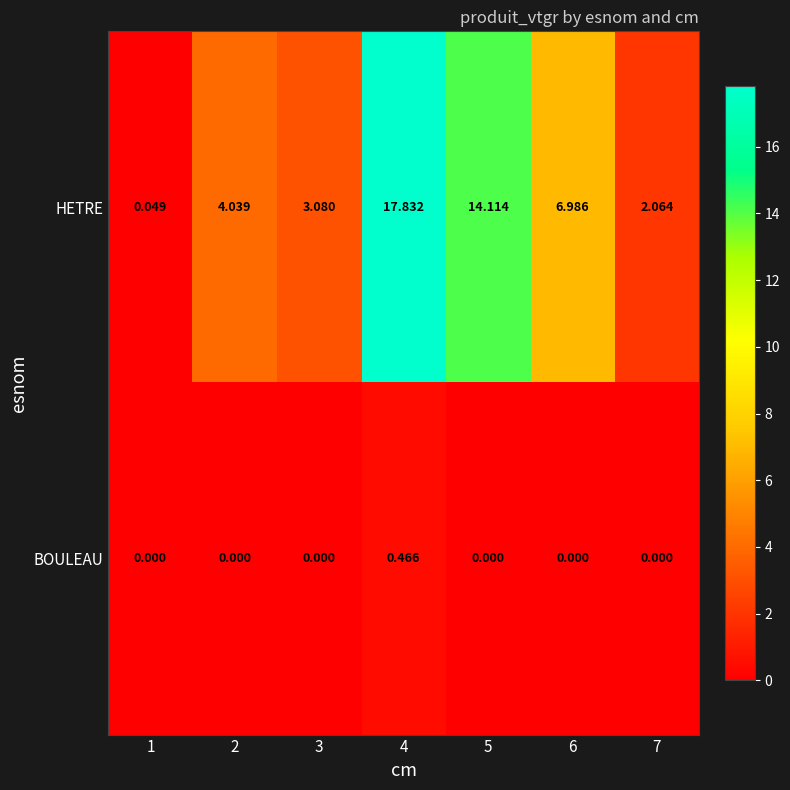

List the series in order of their peak value, highest first.

HETRE, BOULEAU